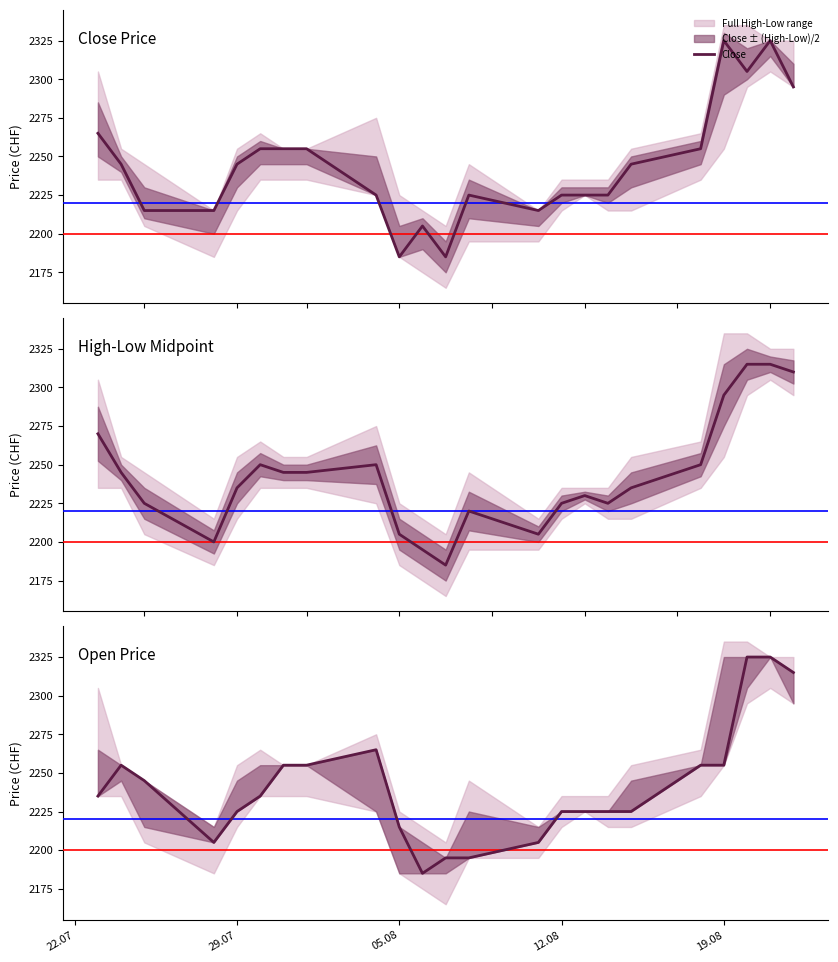

What is the maximum value for Close?

2325